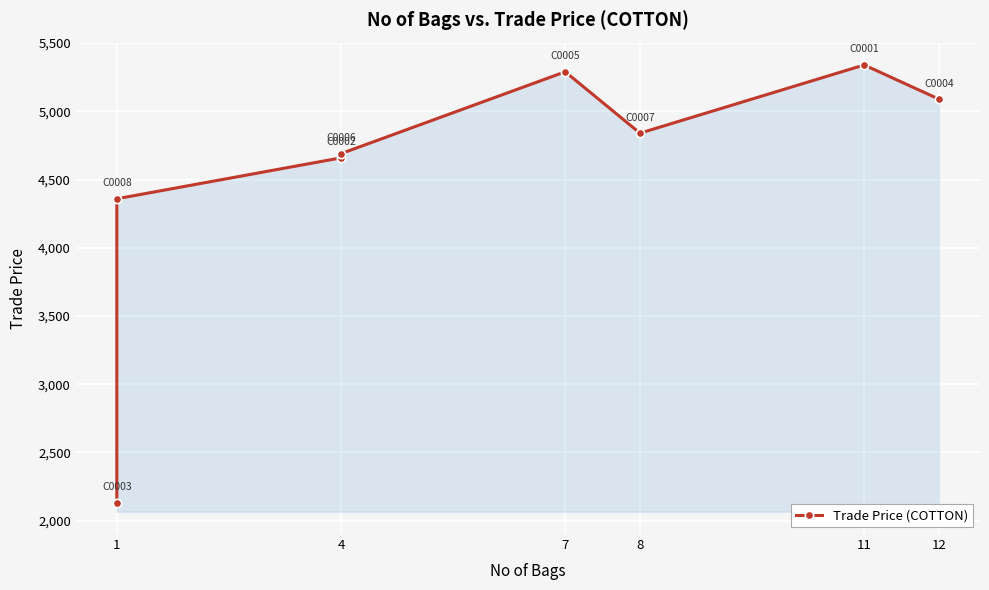

Count the number of values greater than 4839.

4